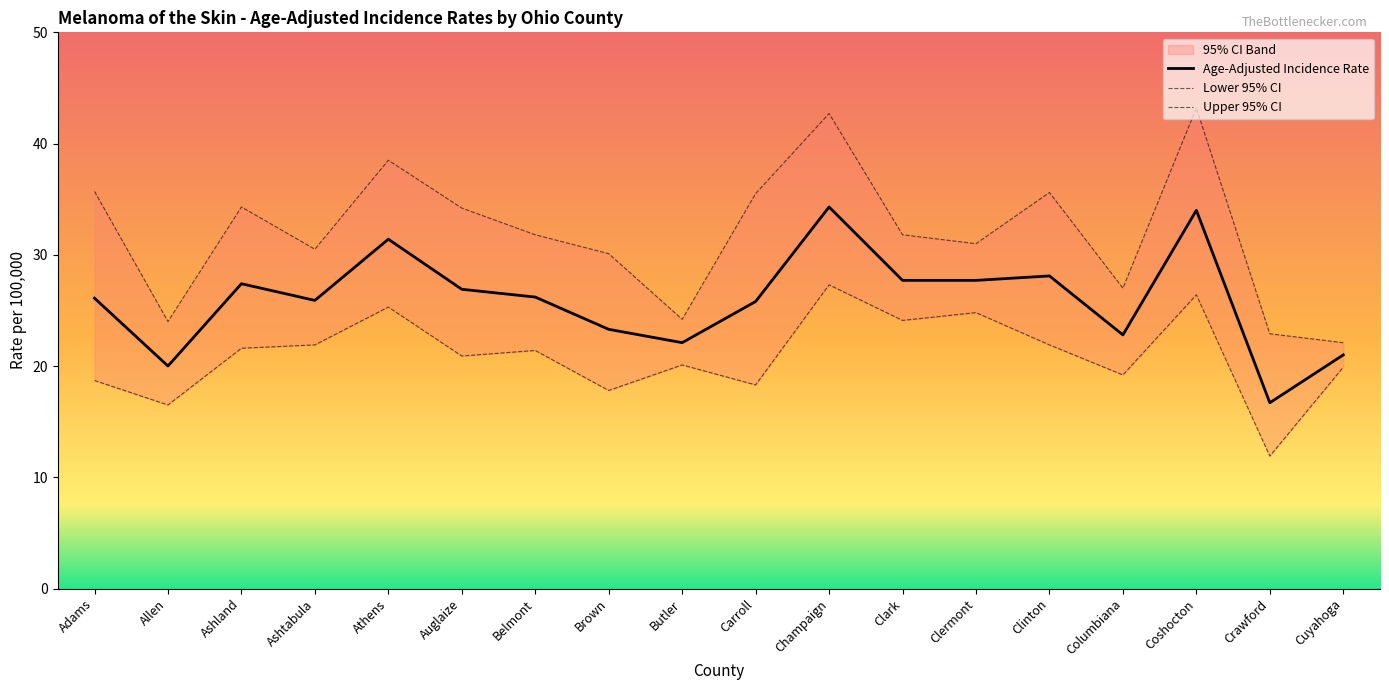

Which category has the lowest value in the Age-Adjusted Incidence Rate series?

Crawford